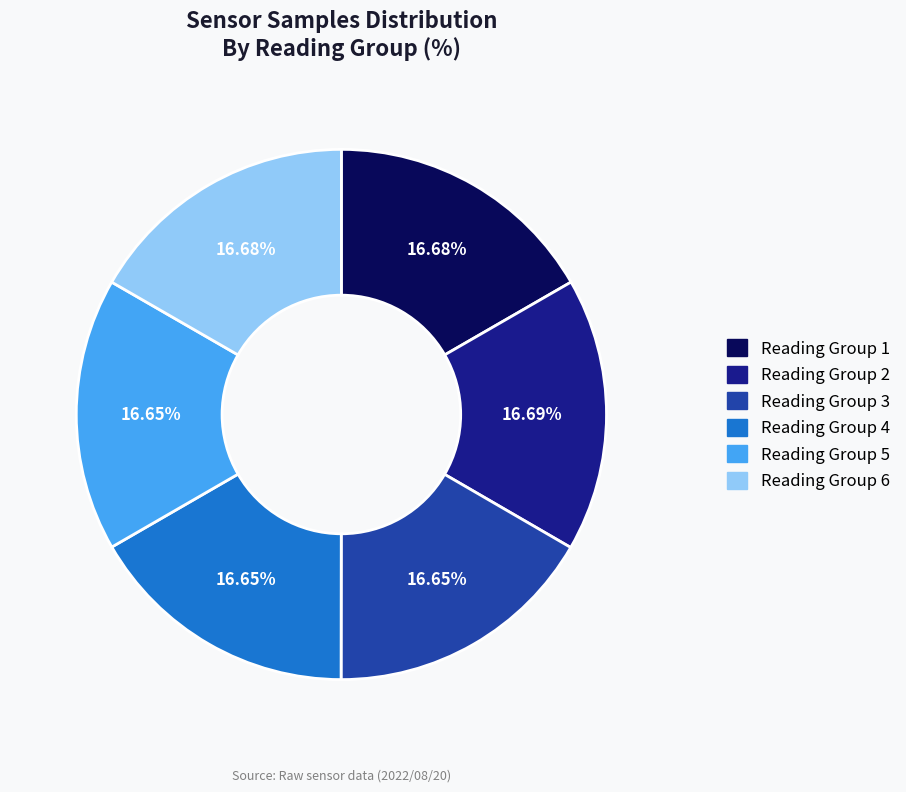

Does any single category account for the majority?

No